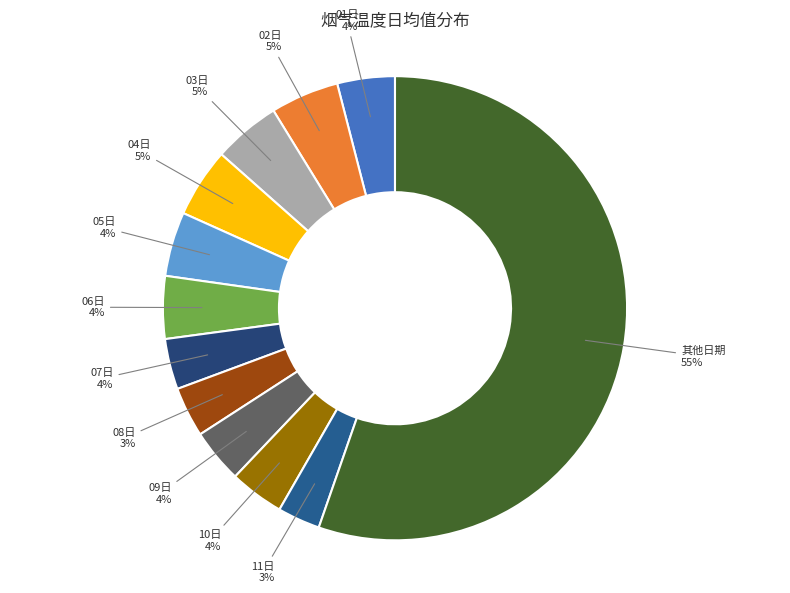

Does any single category account for the majority?

Yes